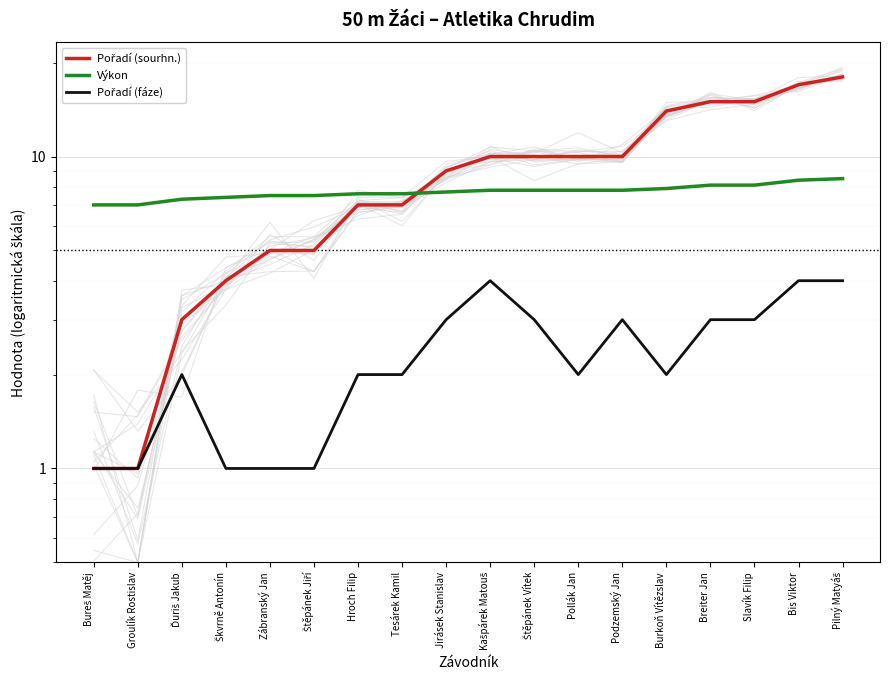

True or false: Pořadí (sourhn.) and Pořadí (fáze) intersect in this chart.

False